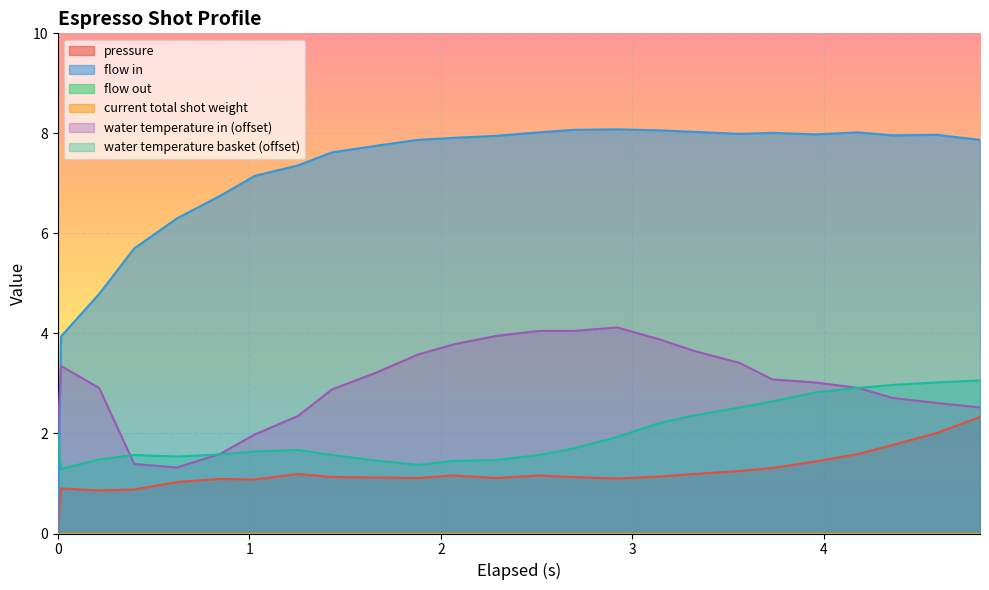

True or false: water_temperature_in and pressure cross at least once.

False